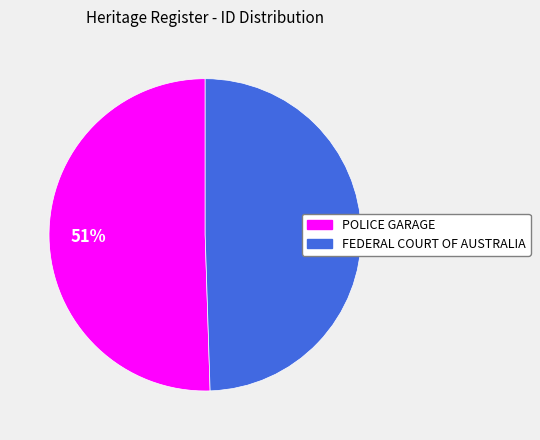

Rank the categories by value from lowest to highest.

FEDERAL COURT OF AUSTRALIA, POLICE GARAGE